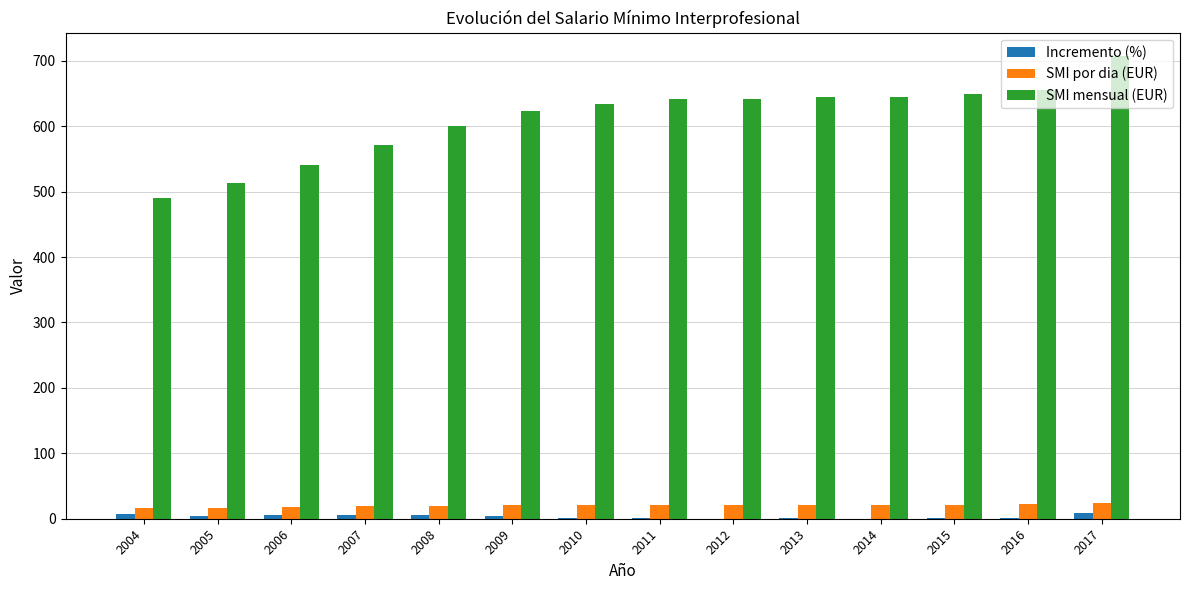

At which category is the sum across all series the highest?

2017